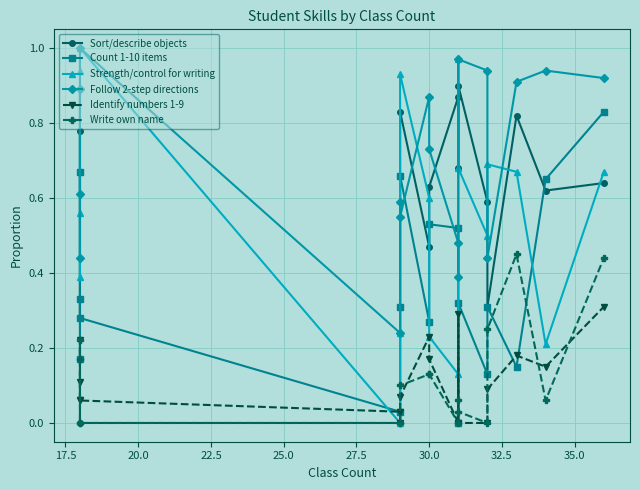

The Write own name series shows 0.3 at 14. True or false?

False